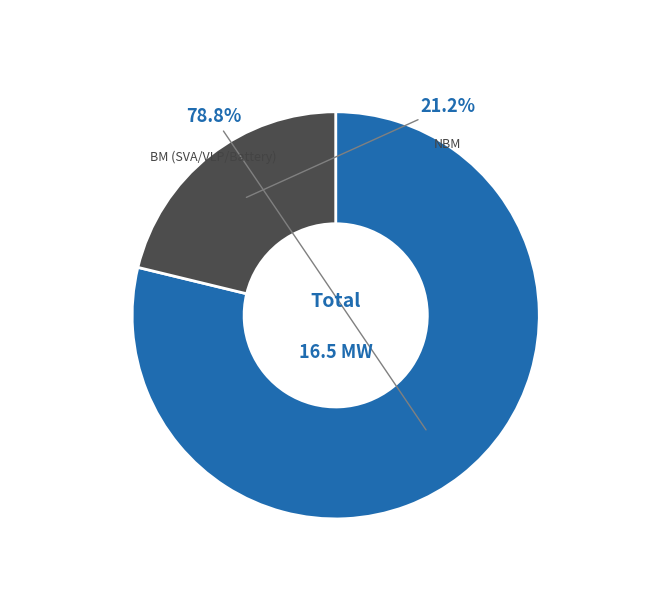

Count the number of slices in the pie.

2